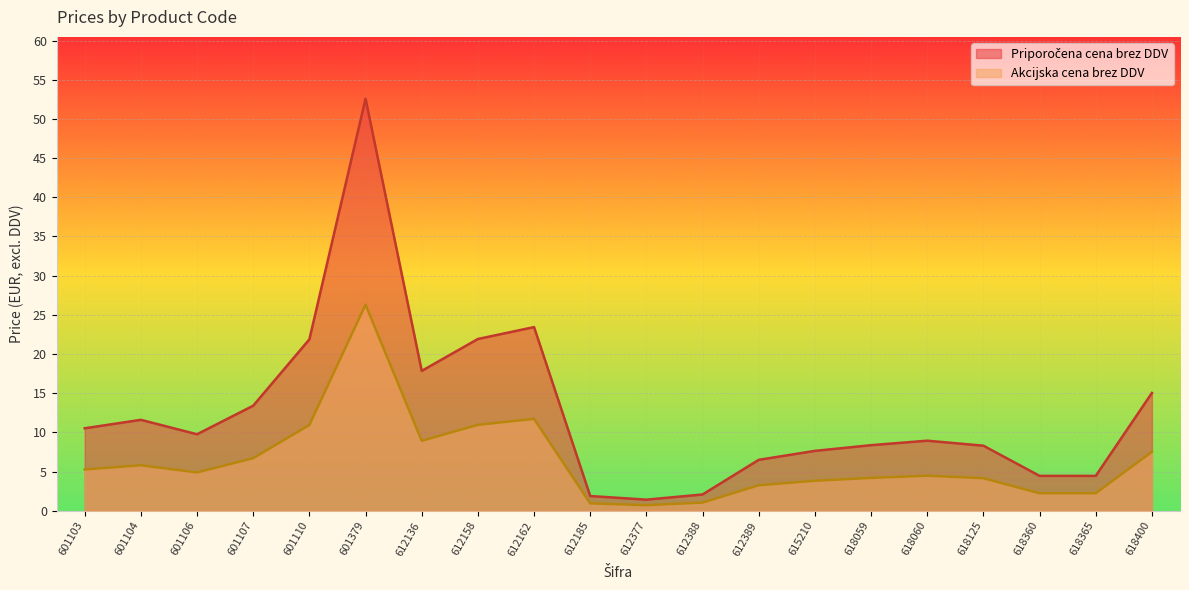

Between 618060 and 618365, which series saw the biggest shift?

Priporočena cena brez DDV